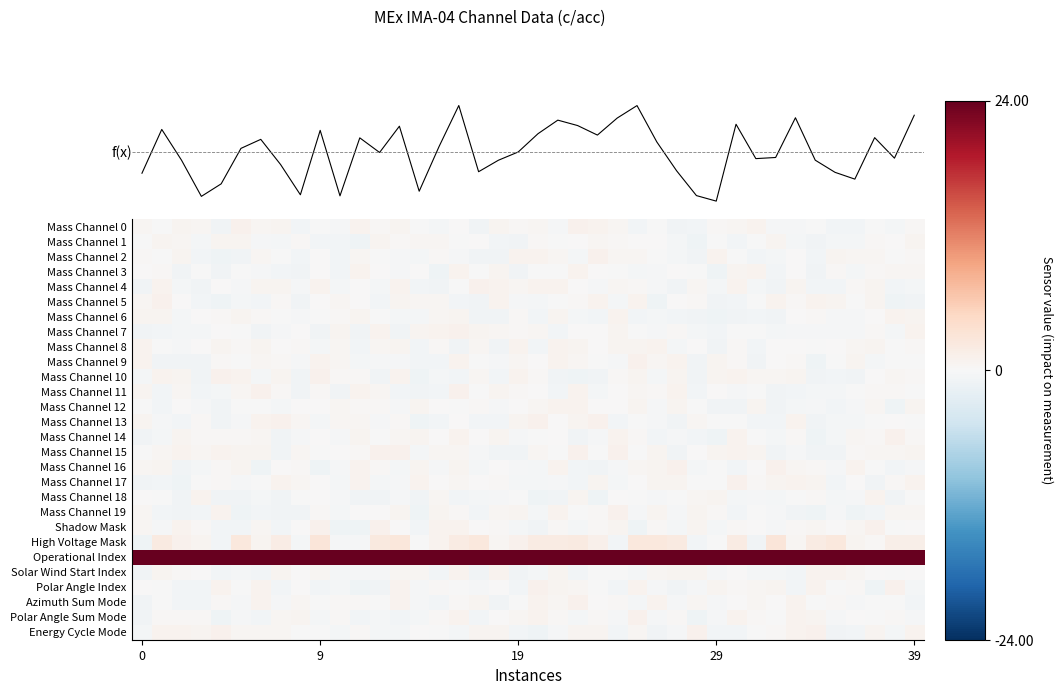

At which category is the sum across all series the highest?

16